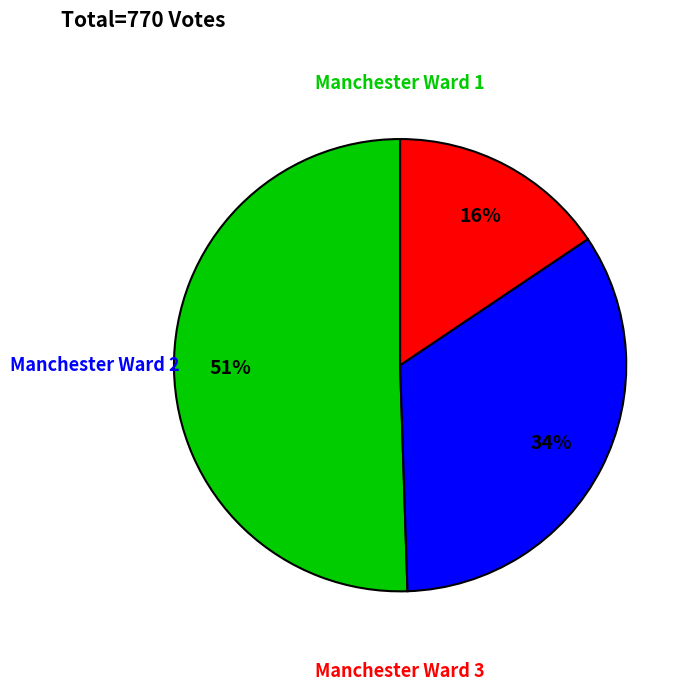

Count the number of slices in the pie.

3